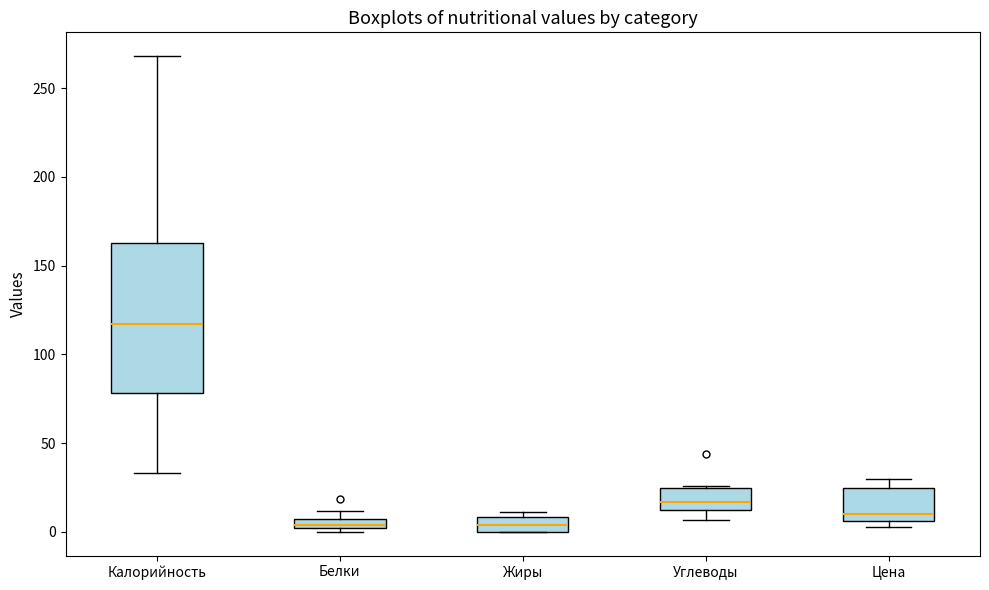

Where does the median line of the box for Калорийность sit on the y-axis? The values are not printed on the chart, so give them approximately, as read against the axis.

115